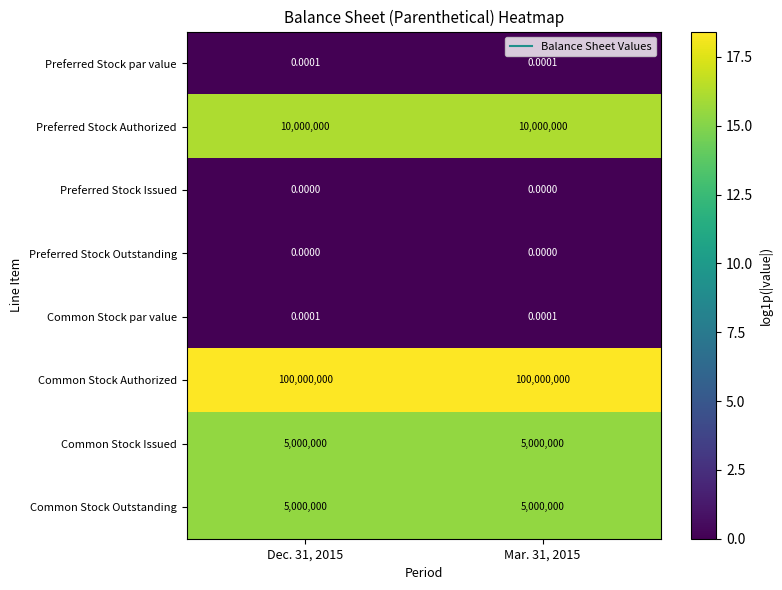

Is the value of Common Stock par value at Dec. 31, 2015 greater than the value of Common Stock Outstanding at Dec. 31, 2015?

No